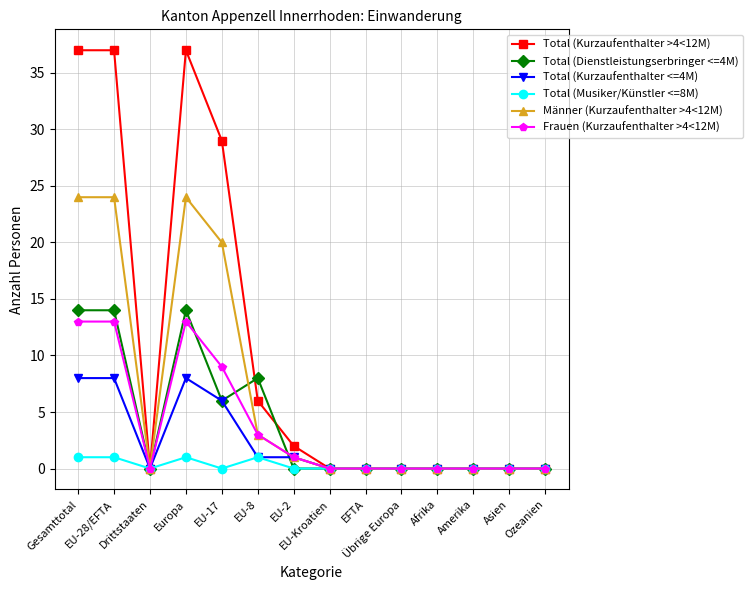

What is the maximum value shown in the chart?

37